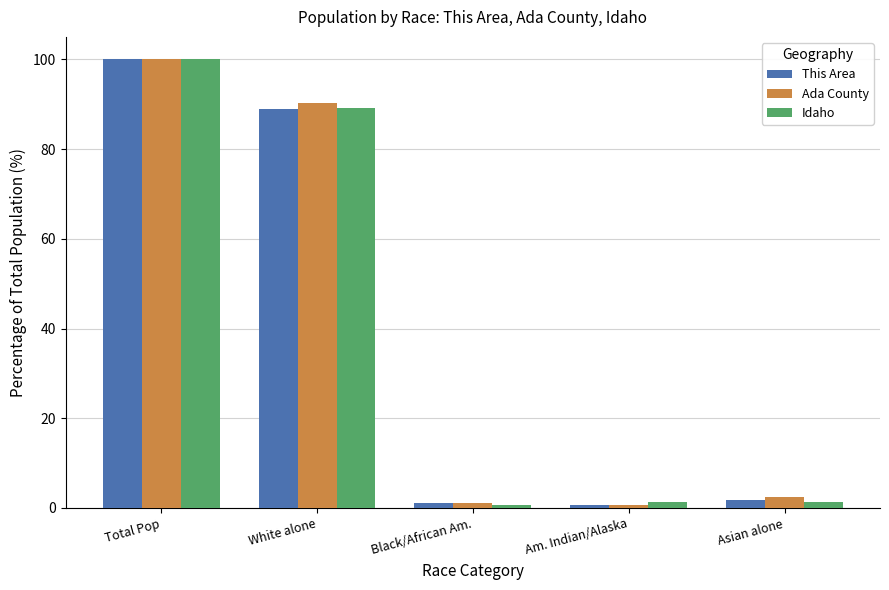

What value does the Ada County series have at White alone?

90.3